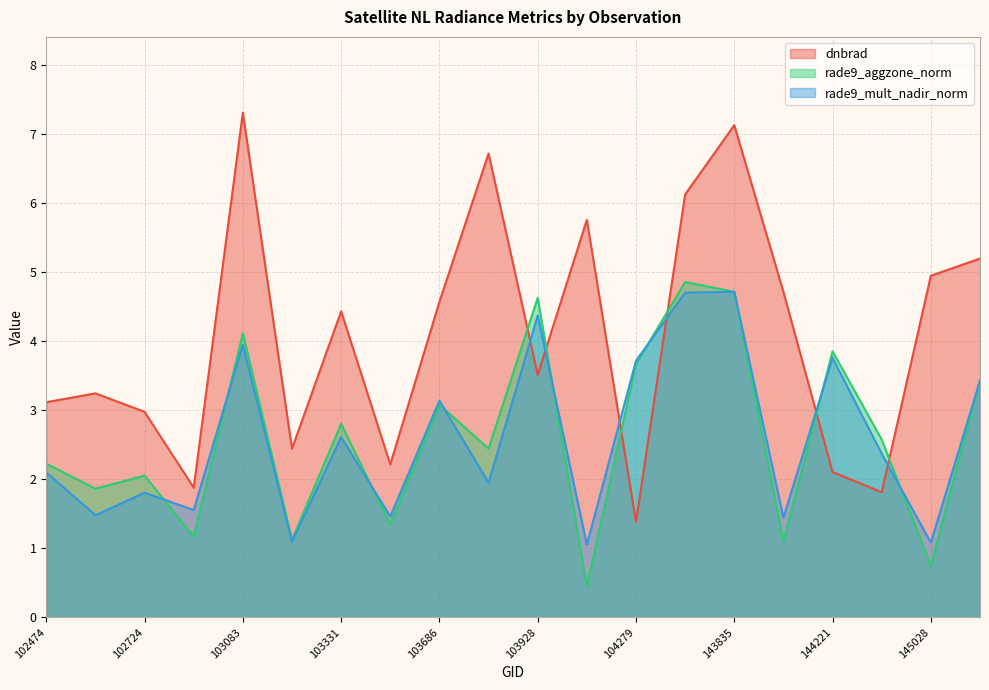

Reading left to right, what are all the values shown in this chart?

dnbrad: 102474=3.1	102595=3.2	102724=3.0	102965=1.9	103083=7.3	103202=2.4	103331=4.4	103448=2.2	103686=4.6	103804=6.7	103928=3.5	104163=5.8	104279=1.4	105564=6.1	143835=7.1	144028=4.7	144221=2.1	144831=1.8	145028=5.0	148741=5.2
rade9_aggzone_norm: 102474=2.2	102595=1.9	102724=2.1	102965=1.2	103083=4.1	103202=1.1	103331=2.8	103448=1.3	103686=3.1	103804=2.4	103928=4.6	104163=0.4	104279=3.7	105564=4.9	143835=4.7	144028=1.1	144221=3.9	144831=2.6	145028=0.7	148741=3.4
rade9_mult_nadir_norm: 102474=2.1	102595=1.5	102724=1.8	102965=1.6	103083=4.0	103202=1.1	103331=2.6	103448=1.5	103686=3.1	103804=1.9	103928=4.4	104163=1.1	104279=3.7	105564=4.7	143835=4.7	144028=1.4	144221=3.8	144831=2.4	145028=1.1	148741=3.4